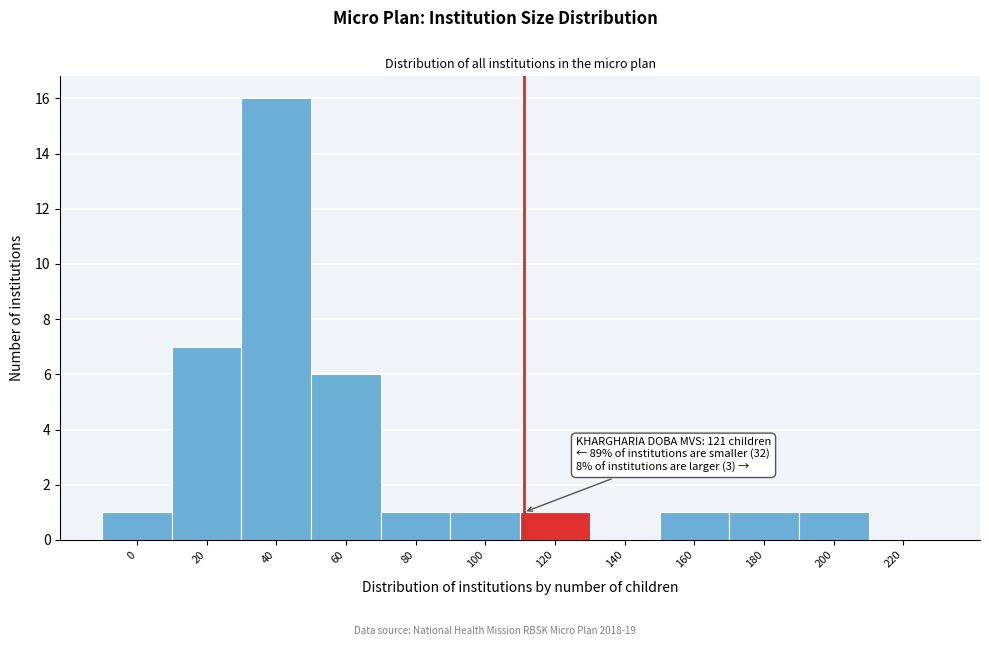

Reading left to right, list all the values displayed in this chart.

0=1	20=7	40=16	60=6	80=1	100=1	120=1	140=0	160=1	180=1	200=1	220=0